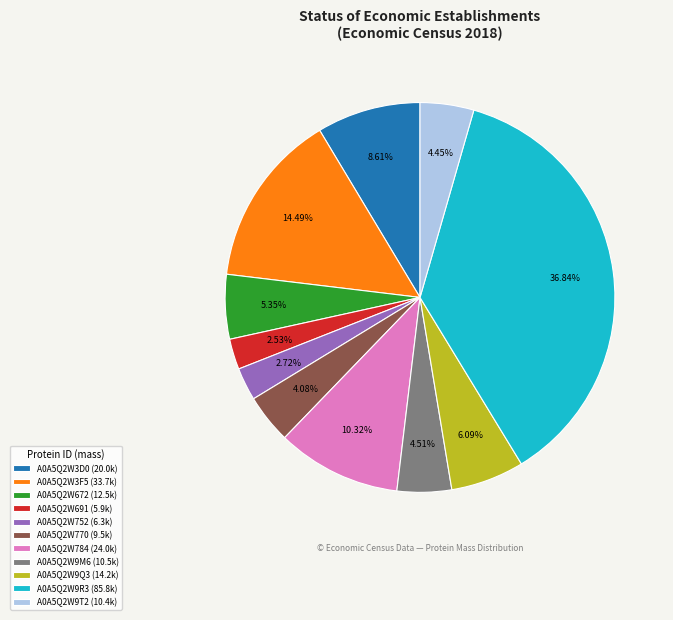

What is the total percentage of A0A5Q2W9Q3 and A0A5Q2W3F5?

20.6%